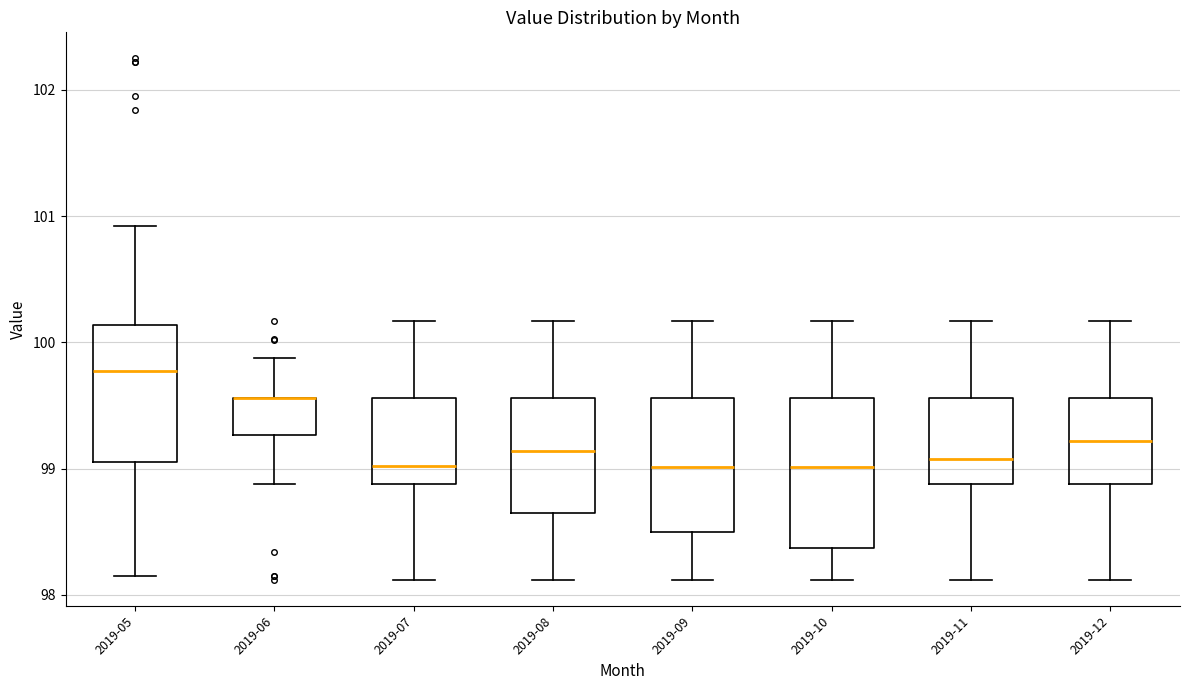

Where does the median line of the box for 2019-09 sit on the y-axis? The values are not printed on the chart, so give them approximately, as read against the axis.

99.0